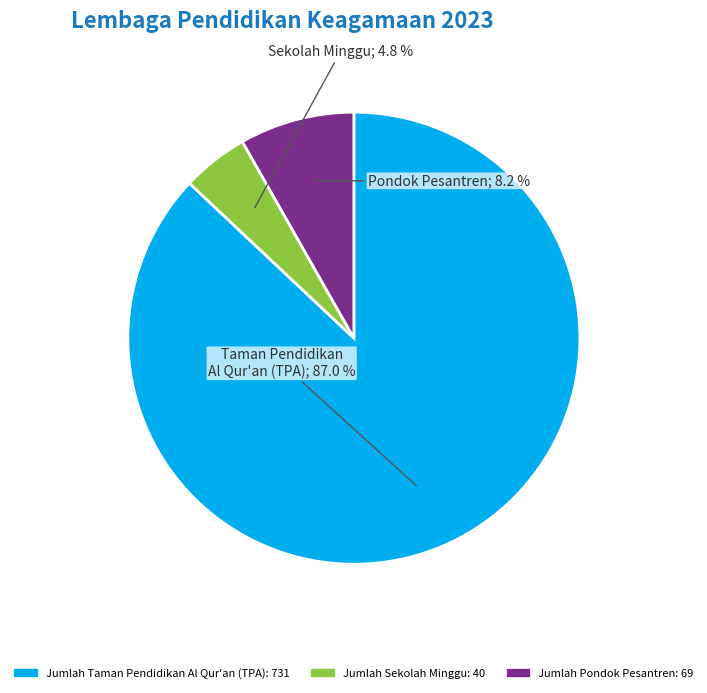

True or false: Jumlah Sekolah Minggu accounts for 12% of the total.

False